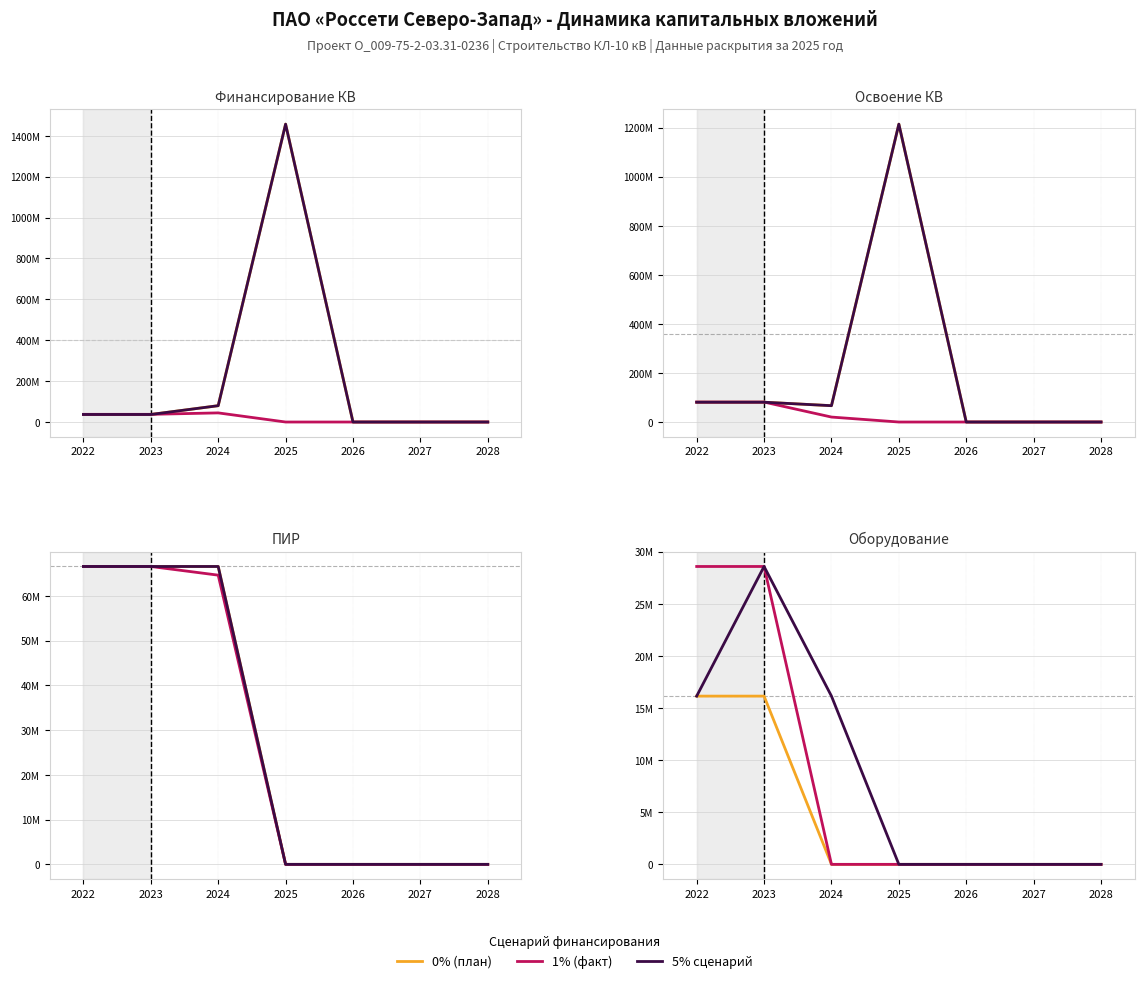

Is it true that 0% (план) equals 16144625 at 2023?

True